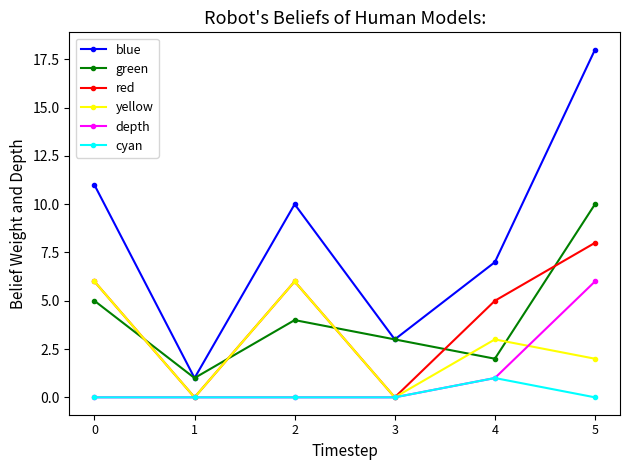

What are all the series names shown in the legend?

blue, green, red, yellow, depth, cyan